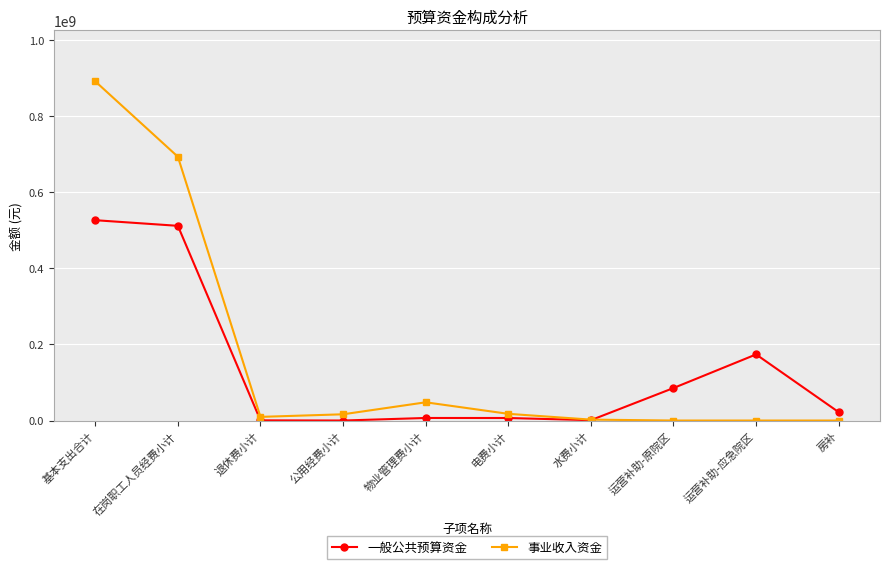

What is the difference between the maximum and minimum values in the 一般公共预算资金 series?

526061124.6